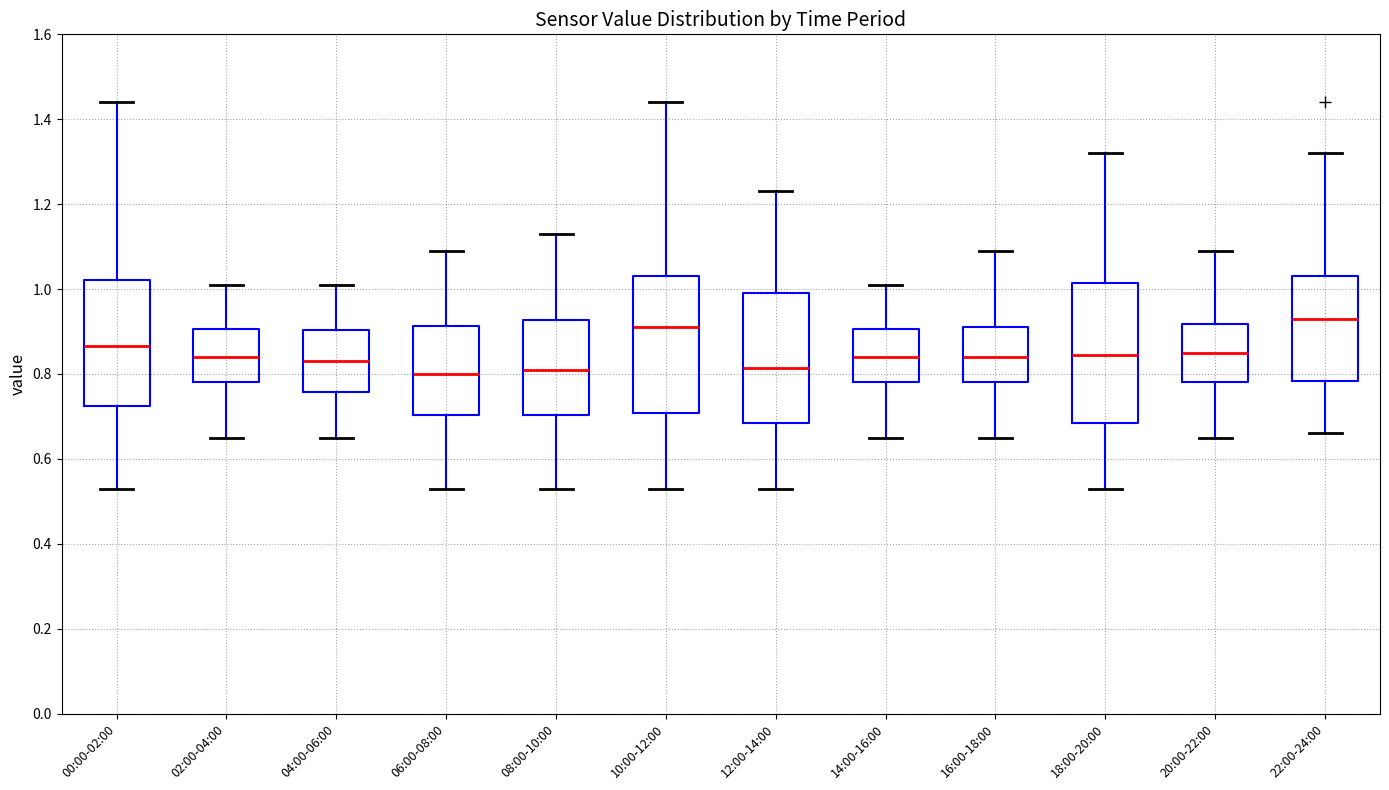

Which box's median line is the highest?

22:00-24:00